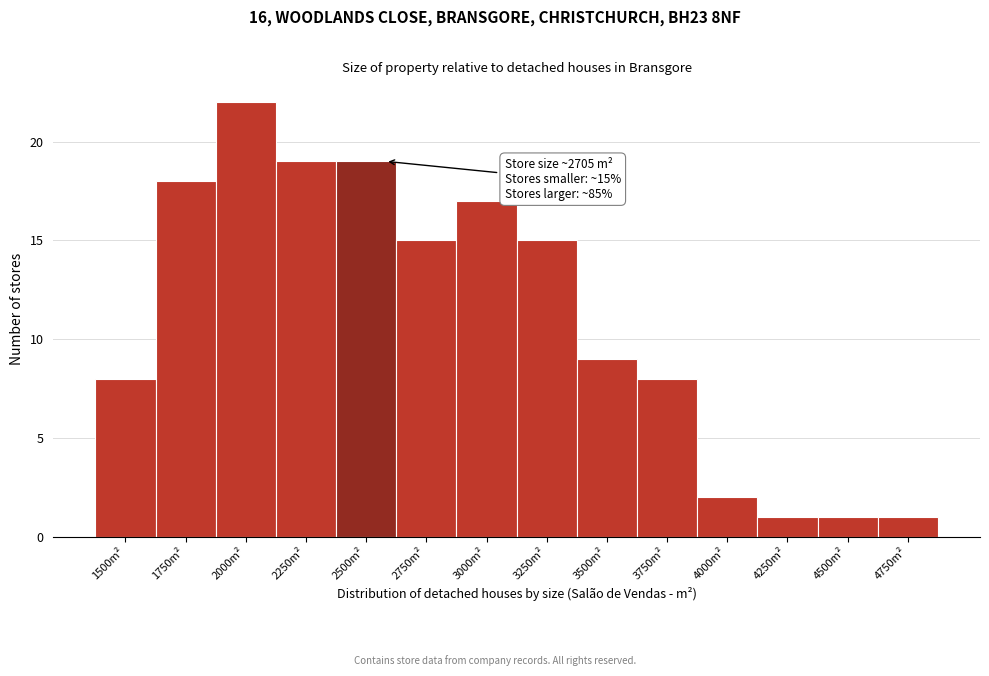

Reading left to right, transcribe all the data shown in this chart.

1500m²=8	1750m²=18	2000m²=22	2250m²=19	2500m²=19	2750m²=15	3000m²=17	3250m²=15	3500m²=9	3750m²=8	4000m²=2	4250m²=1	4500m²=1	4750m²=1